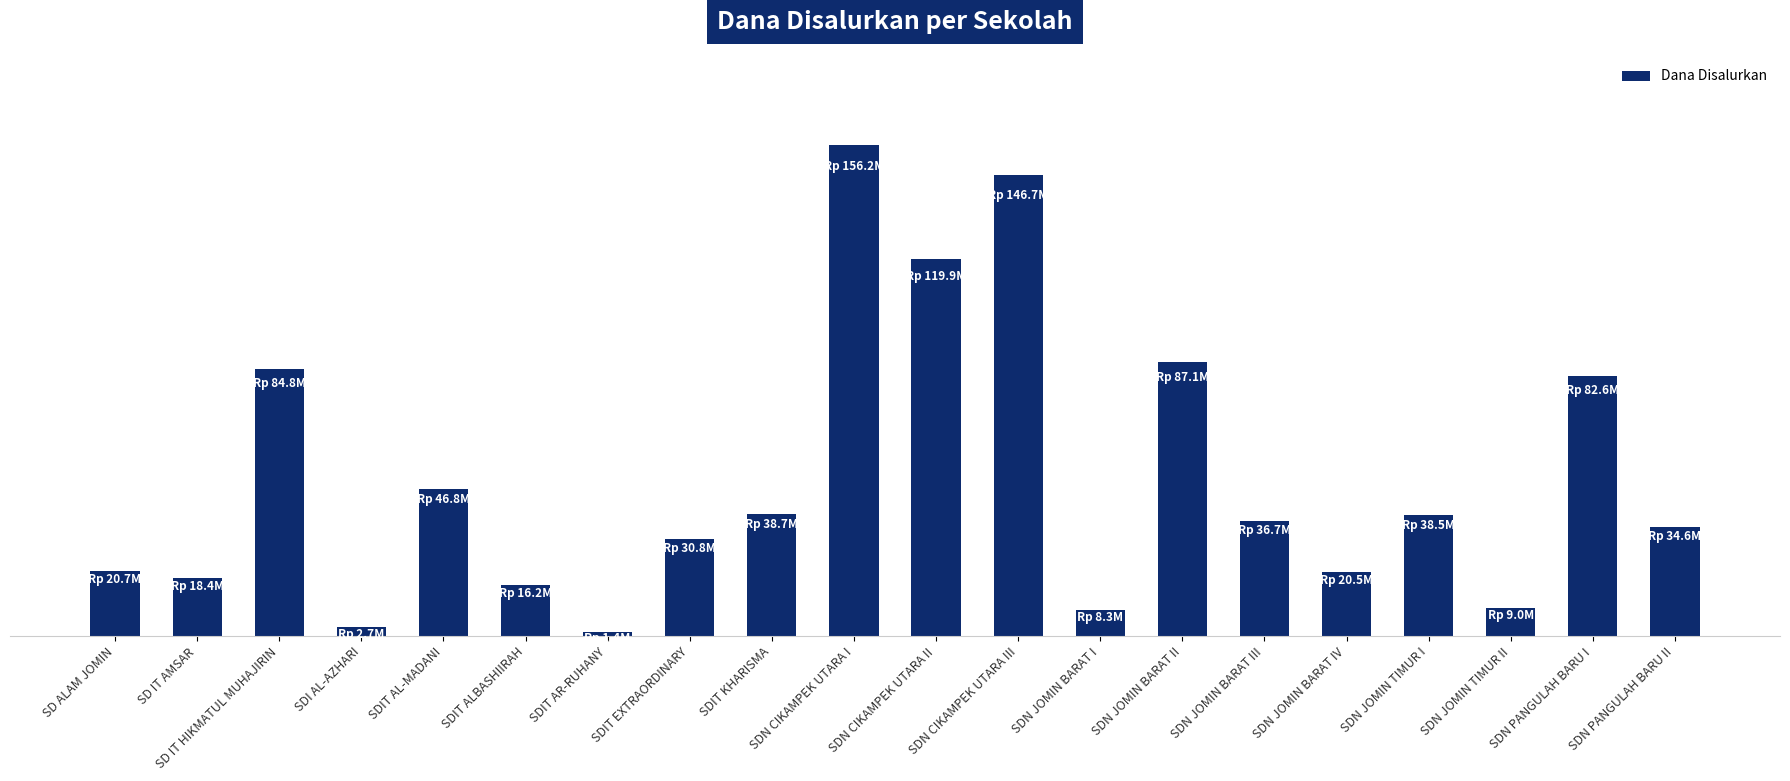

Does the chart contain any negative values?

No